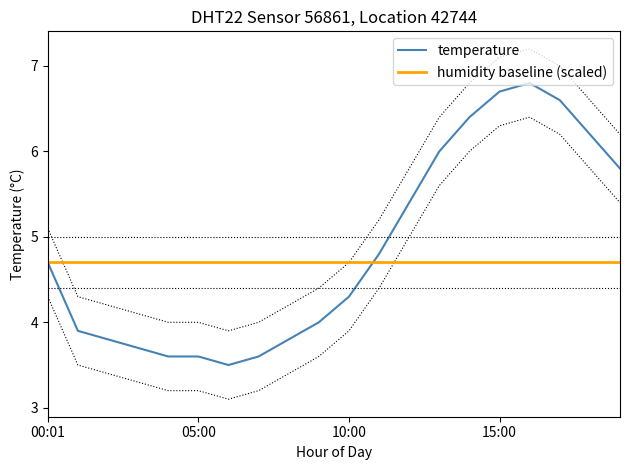

How many points are lower than both their immediate neighbors (excluding endpoints)?

1